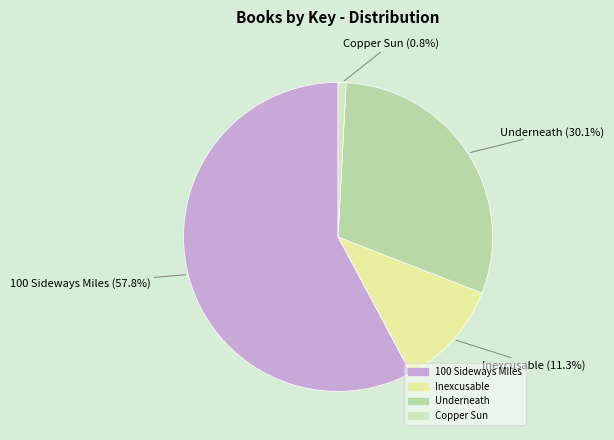

Does 100 Sideways Miles account for over 50% of the chart?

Yes